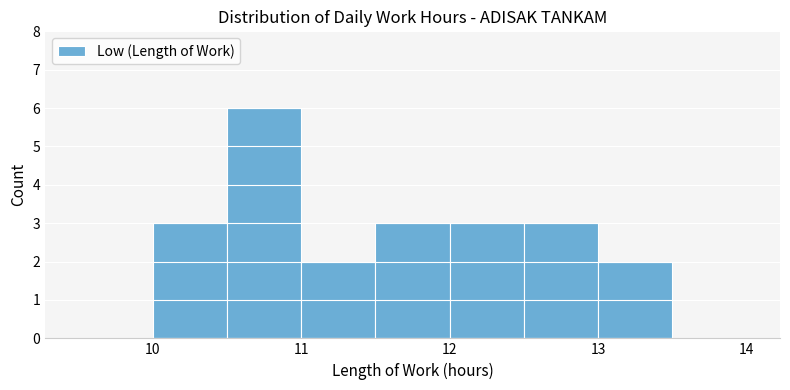

Reading left to right, transcribe this chart: for each bar, give the range it covers on the x-axis and its height. The values are not printed on the chart, so give them approximately, as read against the axis.

9.5 to 10.0: 0
10.0 to 10.5: 3
10.5 to 11.0: 6
11.0 to 11.5: 2
11.5 to 12.0: 3
12.0 to 12.5: 3
12.5 to 13.0: 3
13.0 to 13.5: 2
13.5 to 14.0: 0